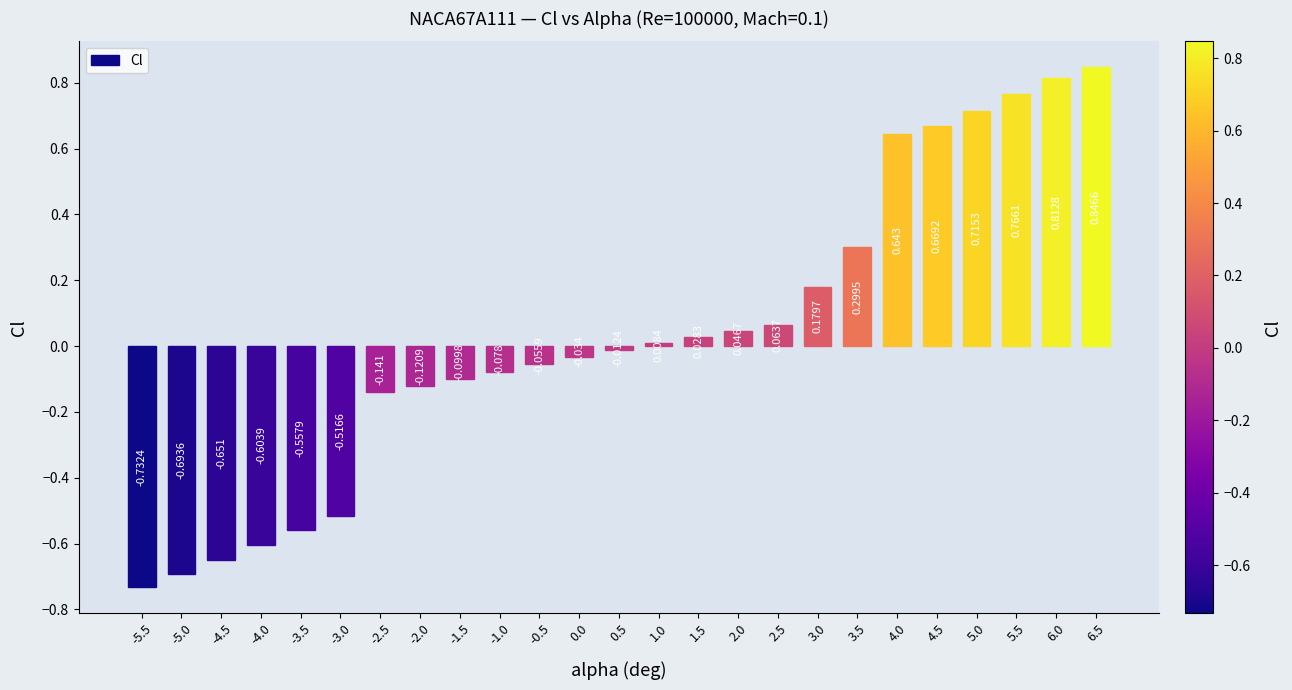

Are the bars horizontal?

No